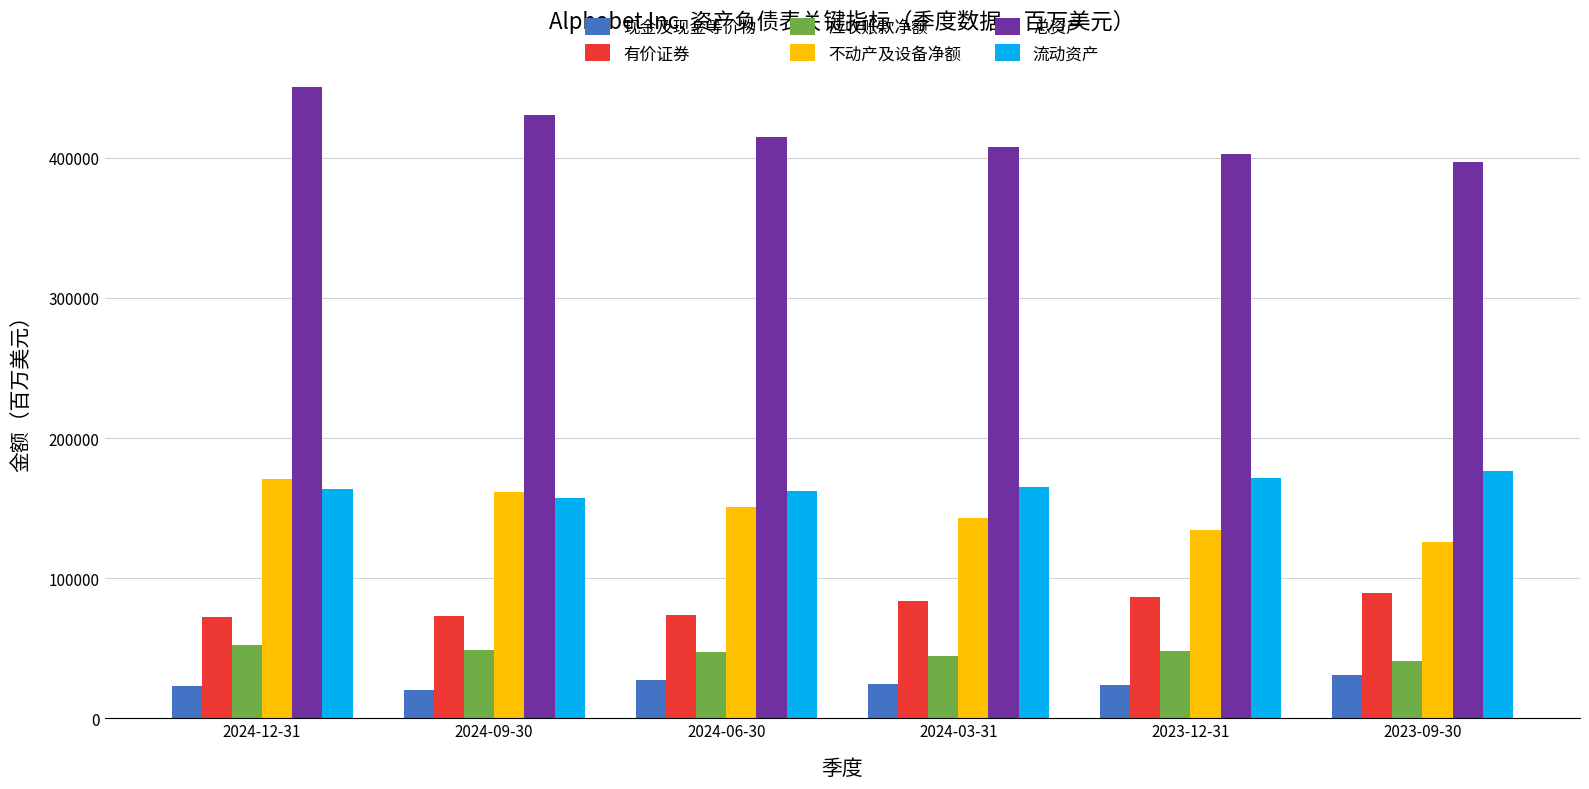

What is the value of the 现金及现金等价物 bar at the 4th from the left?

24493